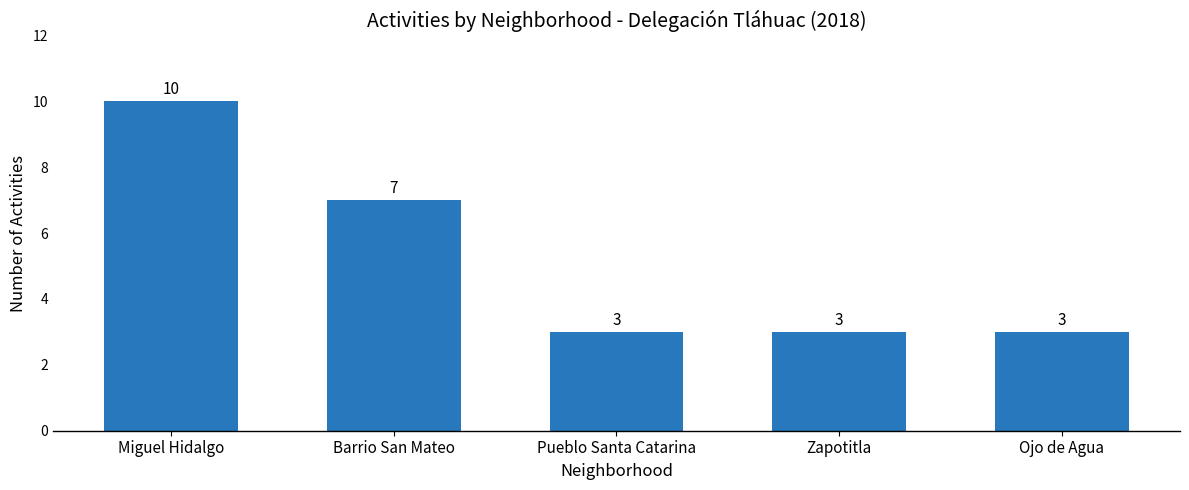

Which has a higher value, Miguel Hidalgo or Barrio San Mateo?

Miguel Hidalgo